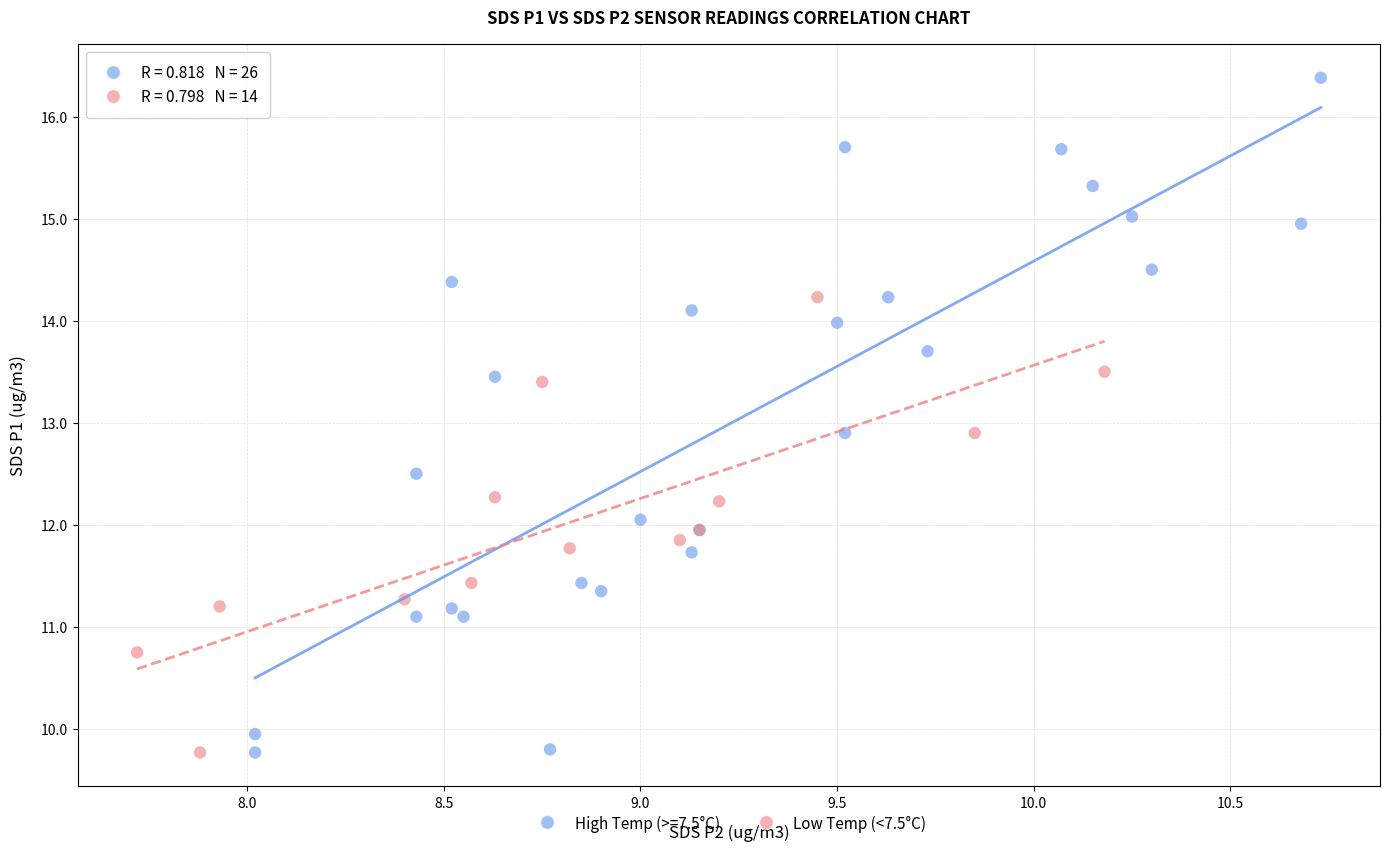

Which series has the widest spread of Y values?

High Temp (>=7.5°C)